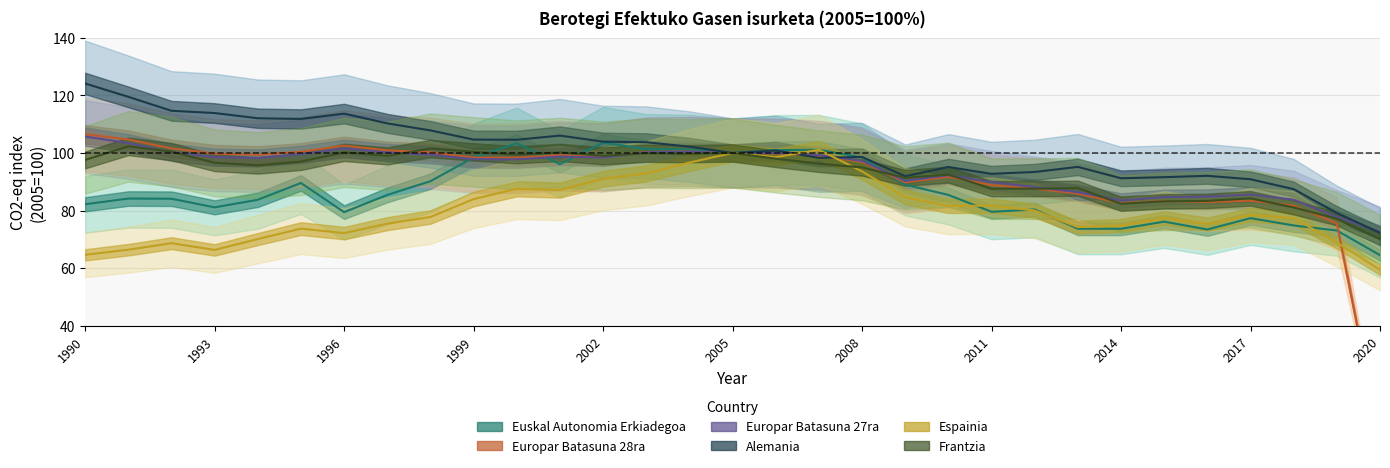

In Europar Batasuna 28ra, how many points are lower than both neighbors (excluding endpoints)?

6